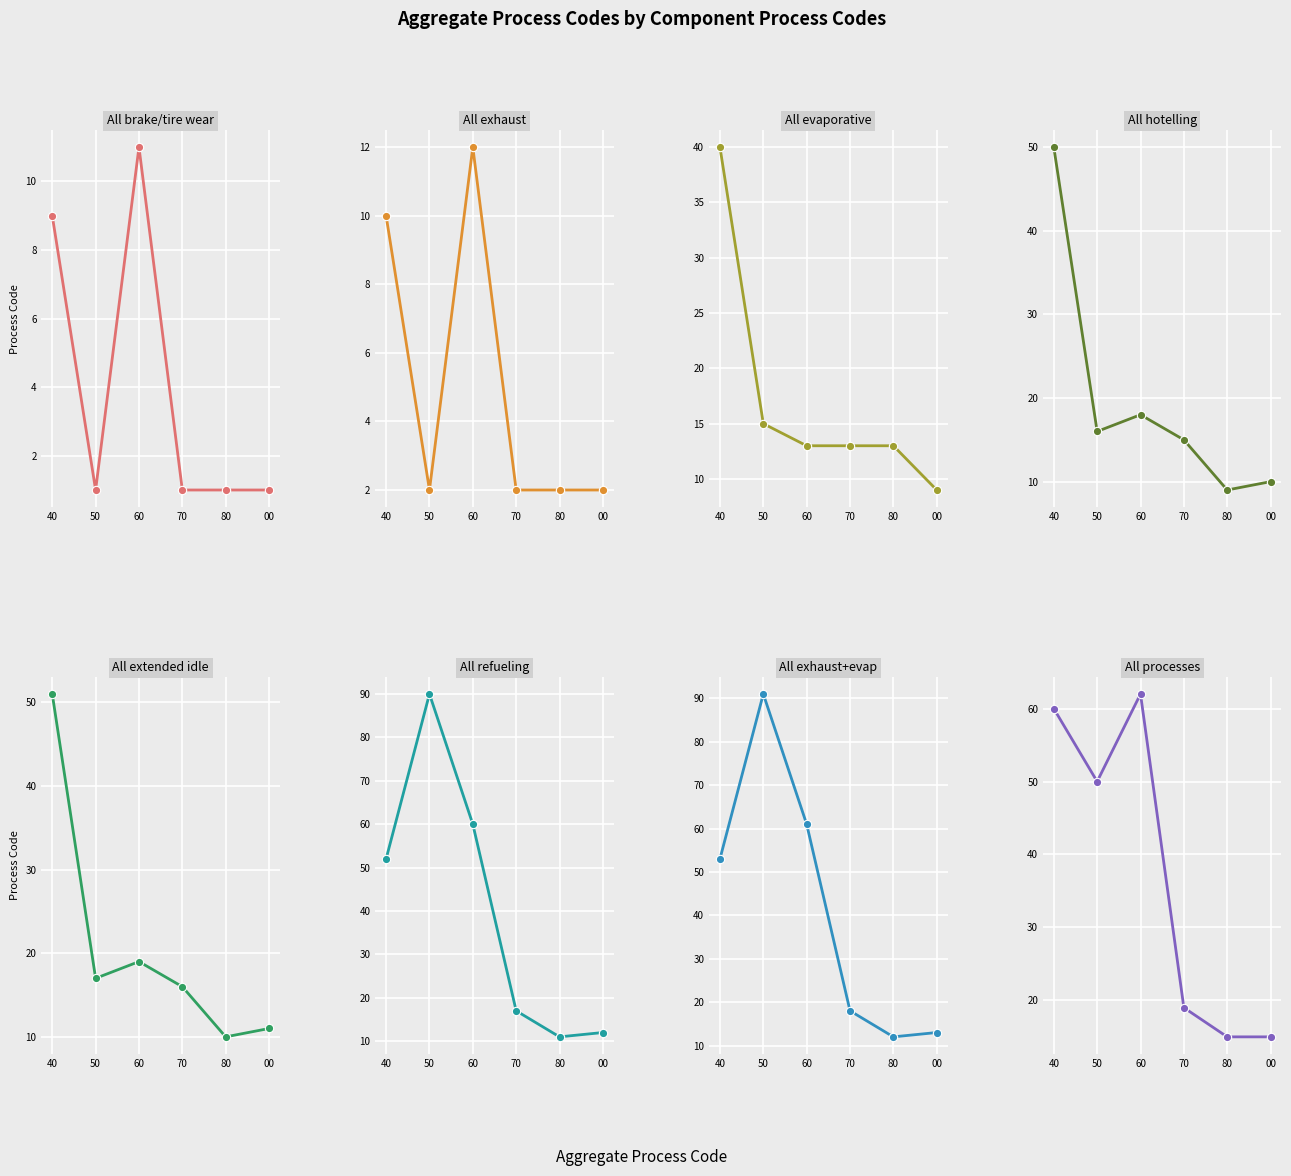

Does the chart display data point markers on the line(s)?

Yes